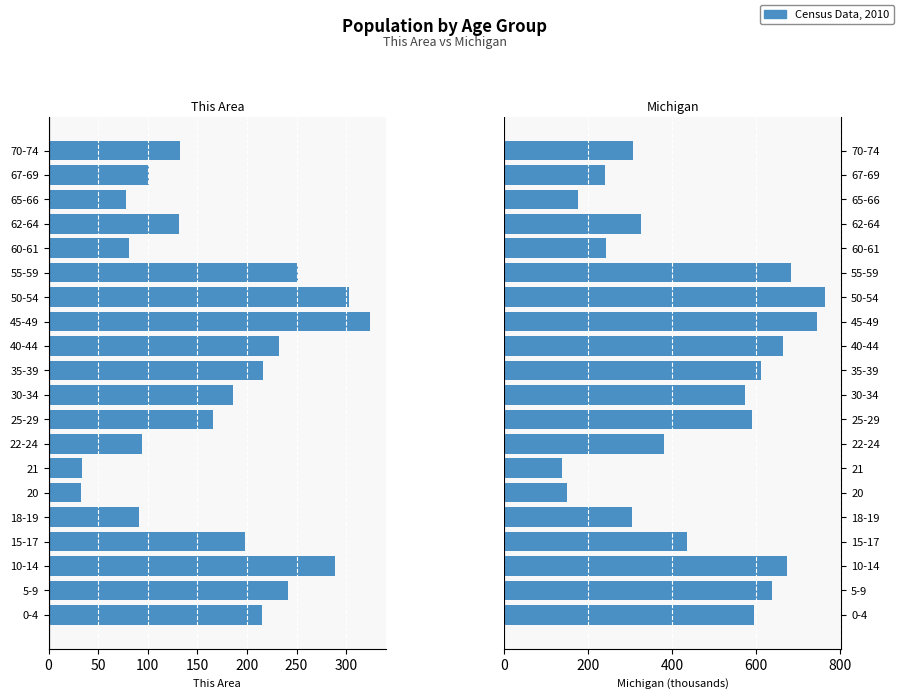

What is the difference between the highest and lowest values at 65-66?

255.3